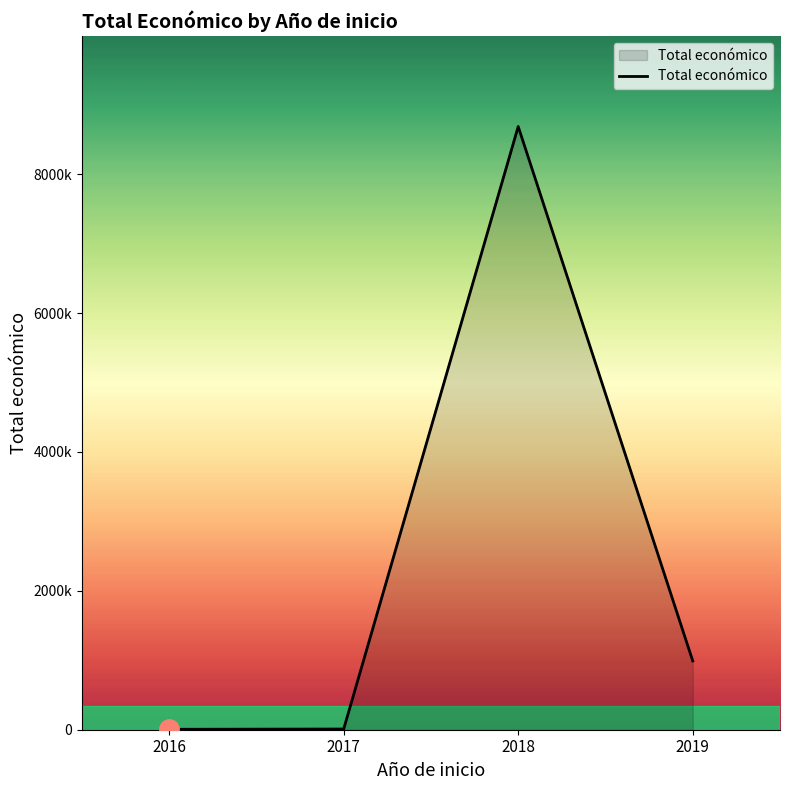

Reading left to right, extract all data points from this chart.

2016=6000	2017=10000	2018=8686325	2019=990608